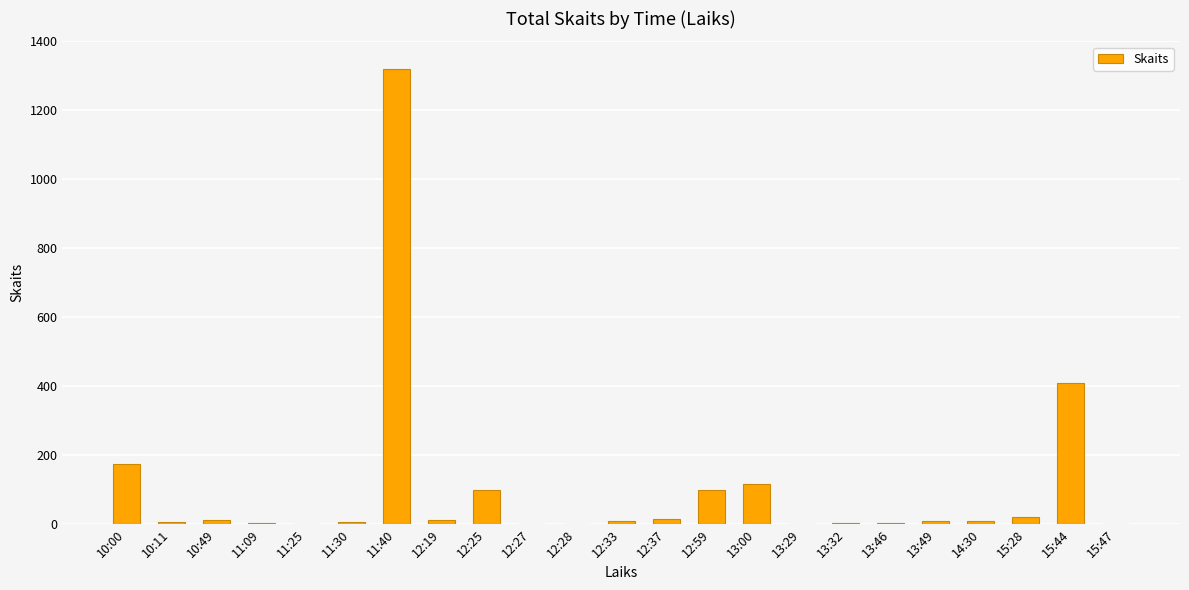

Which label corresponds to the largest value in the chart?

11:40